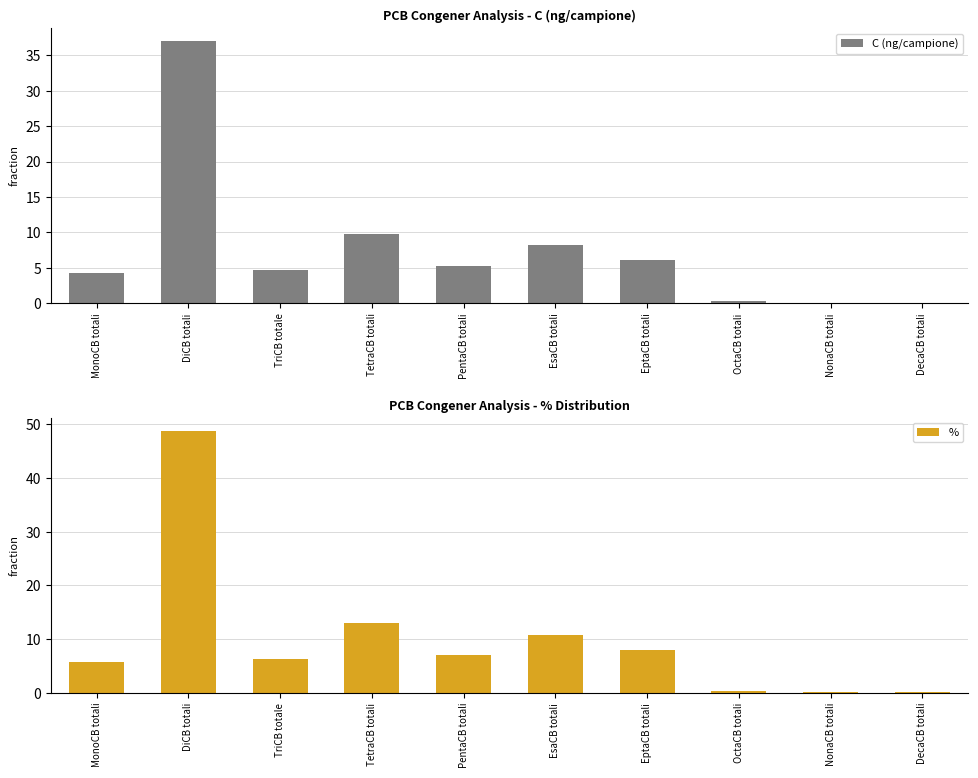

How many groups of bars are there?

10